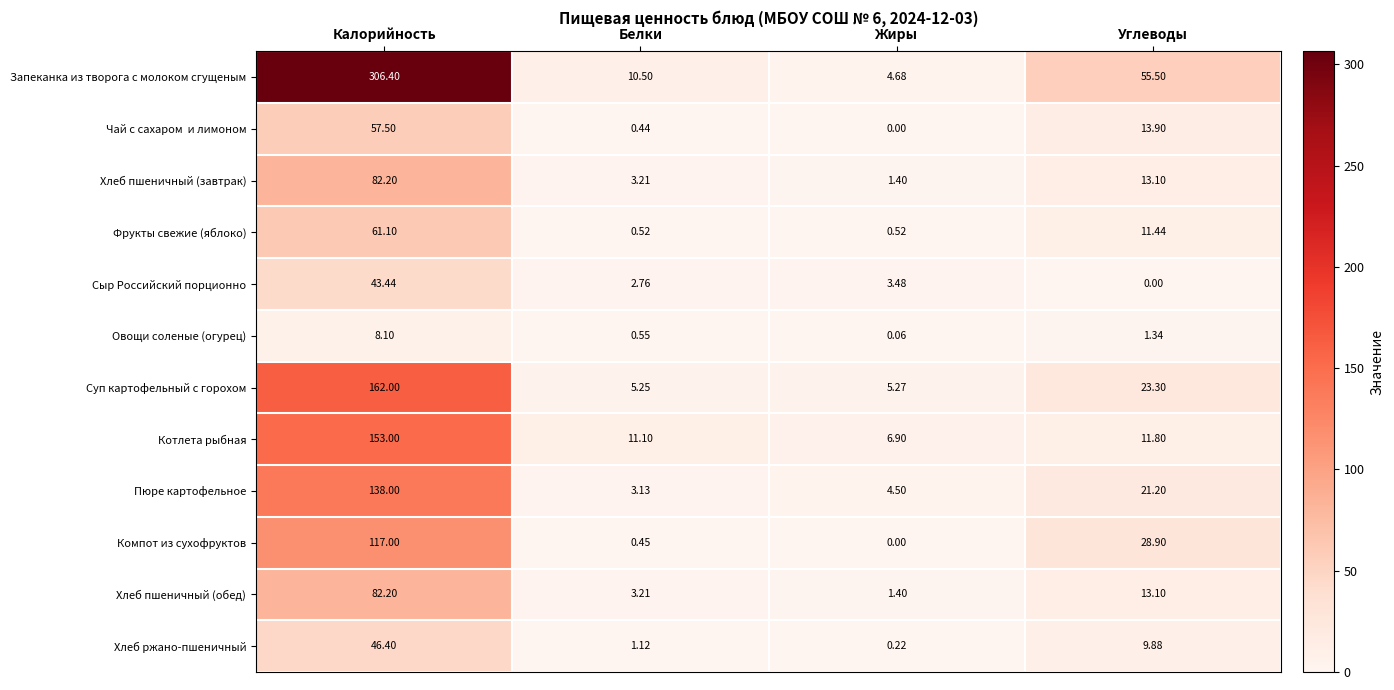

Between Белки and Углеводы, which series saw the biggest shift?

Запеканка из творога с молоком сгущеным